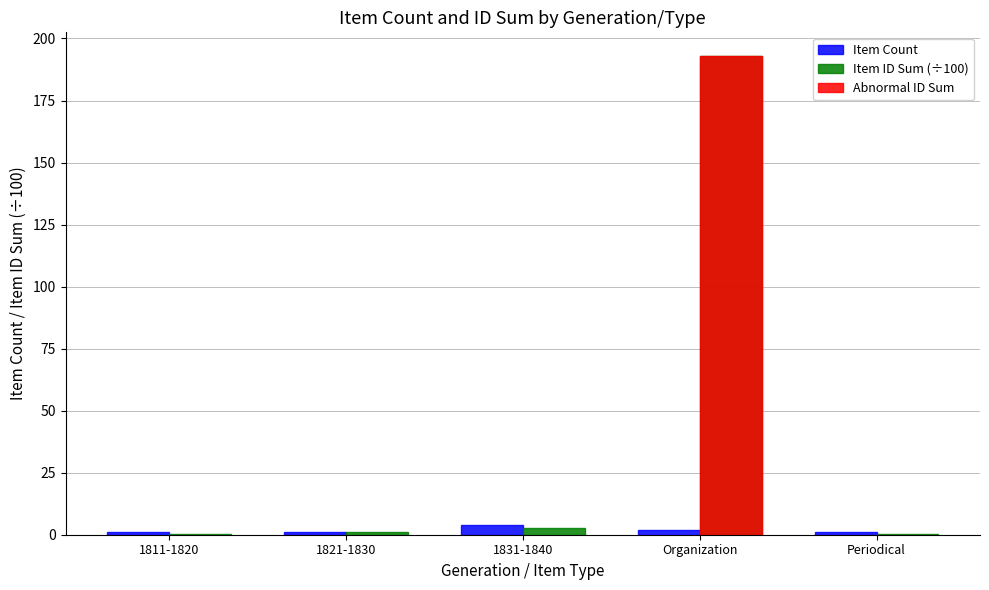

What position from the left is Organization?

4